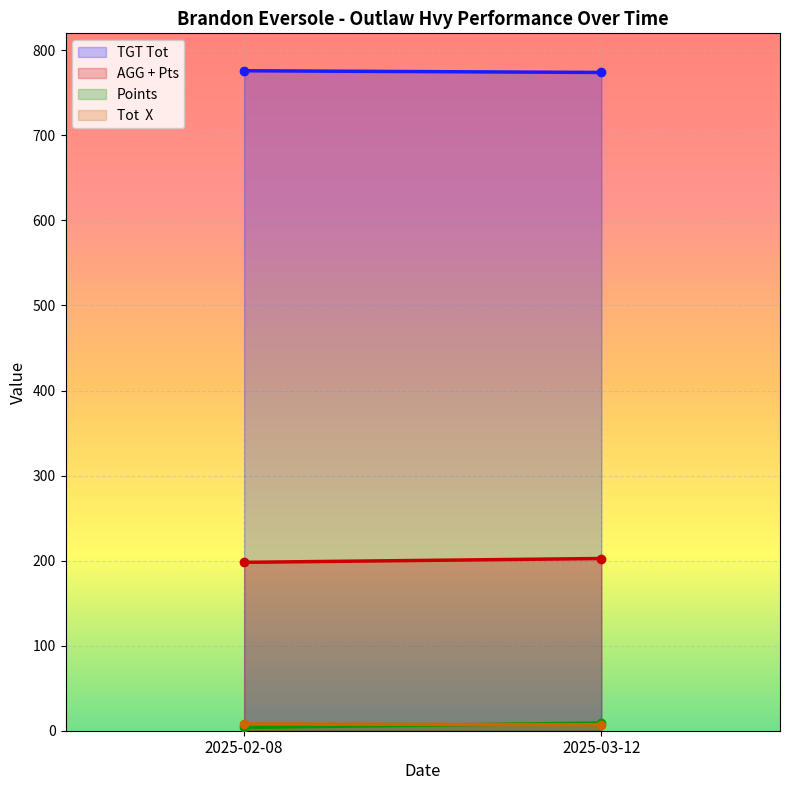

What is the value of the TGT Tot point at the 1st from the left?

776.0